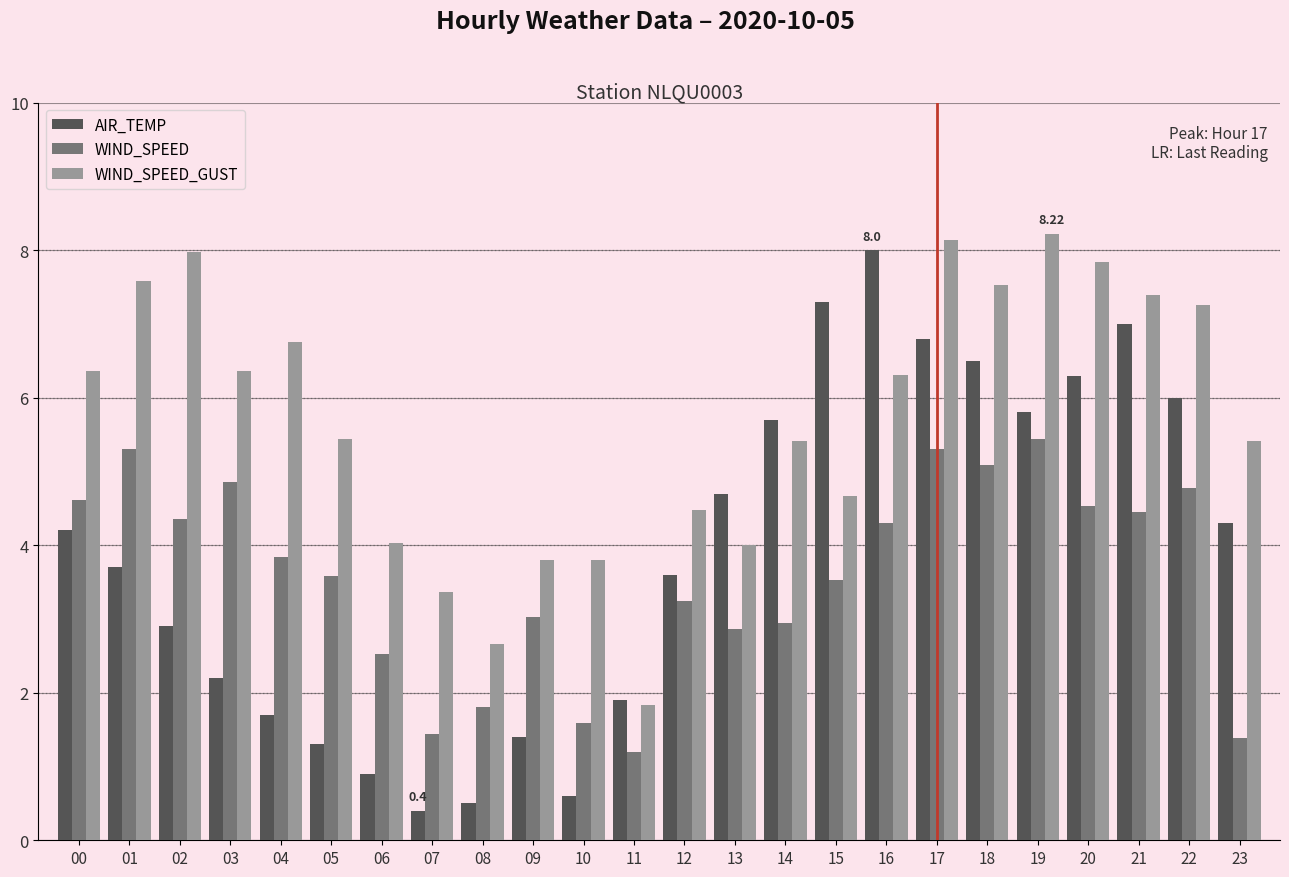

How many groups of bars are there?

24